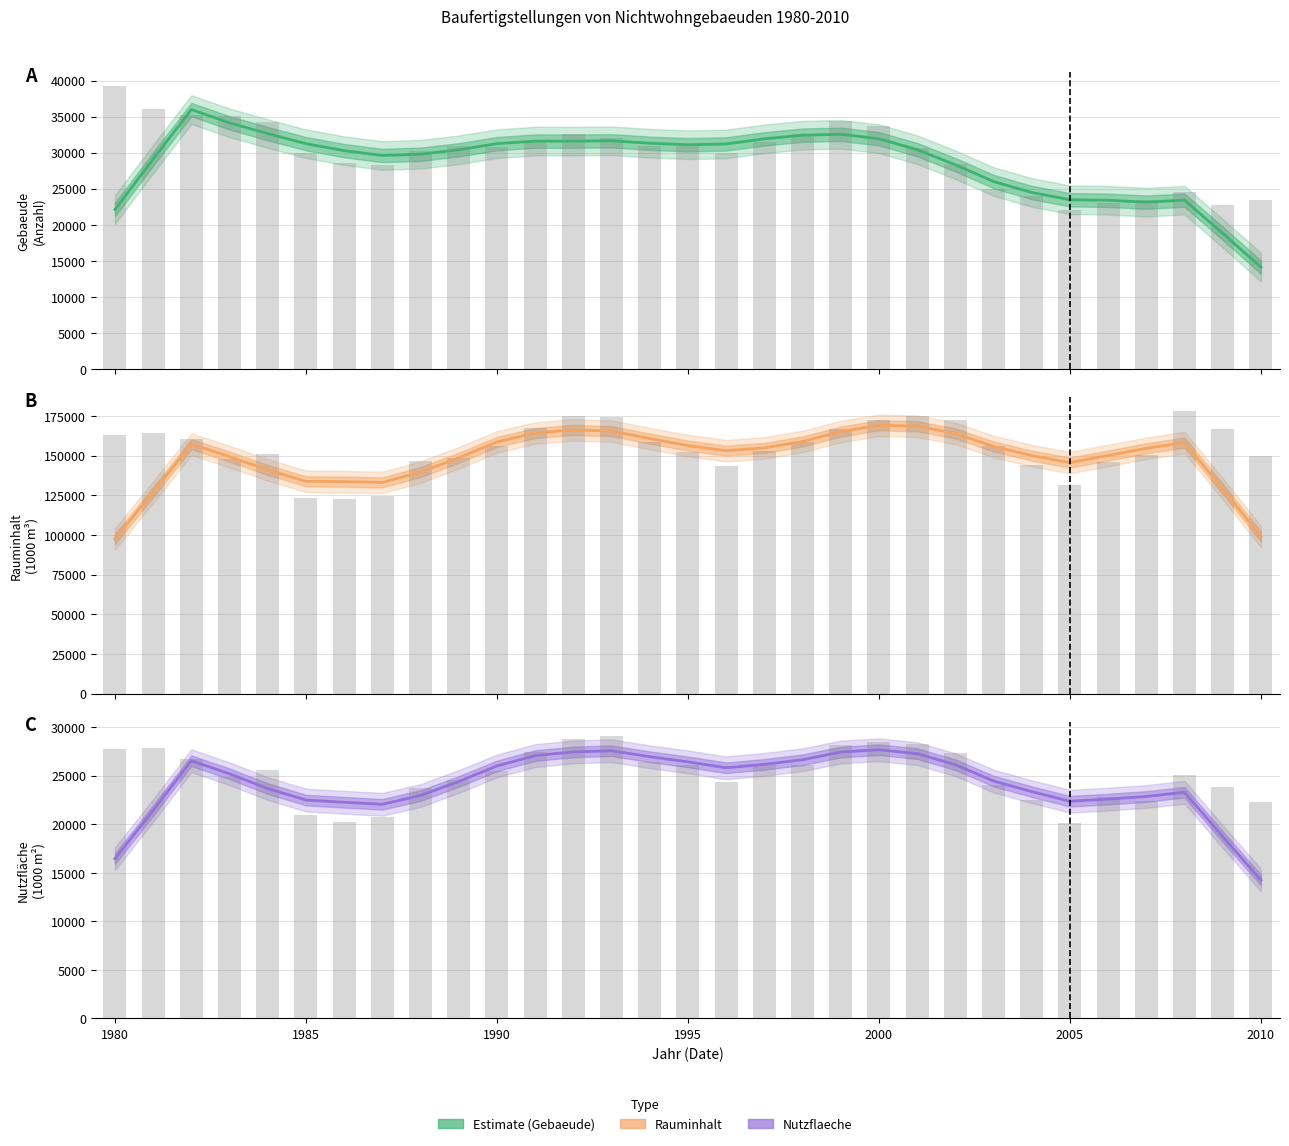

What is the sum of the Gebaeude (Anzahl) values at 12 and 8?

61373.6